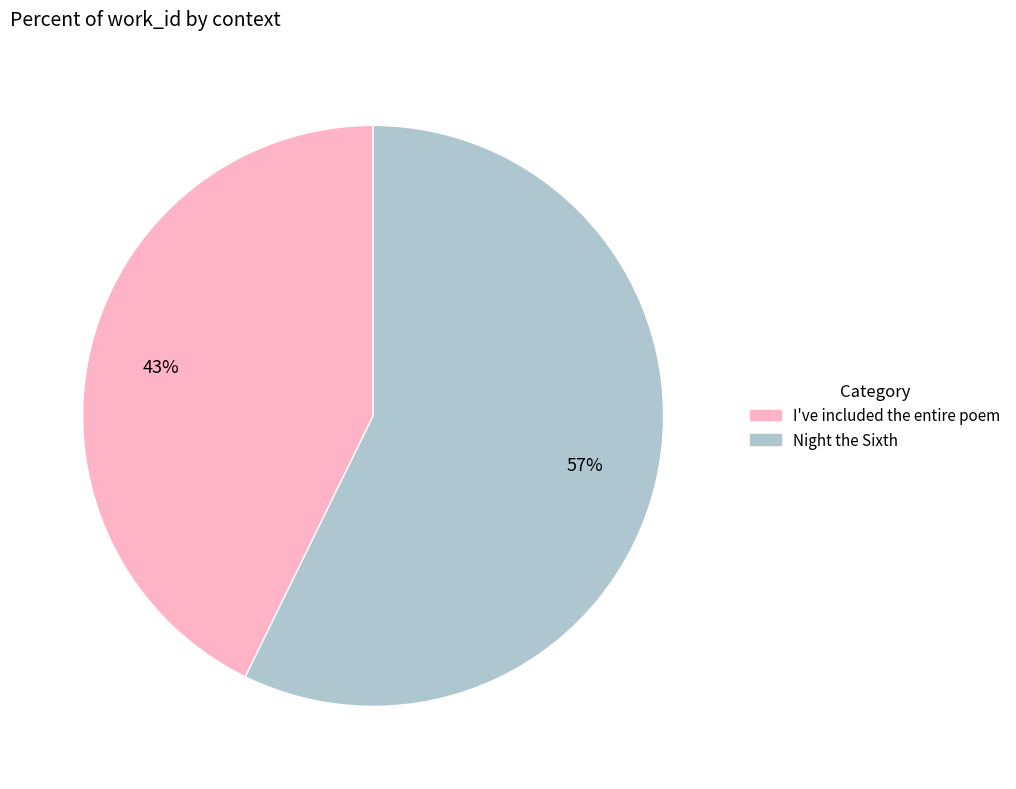

Rank the categories by value from highest to lowest.

Night the Sixth, I've included the entire poem